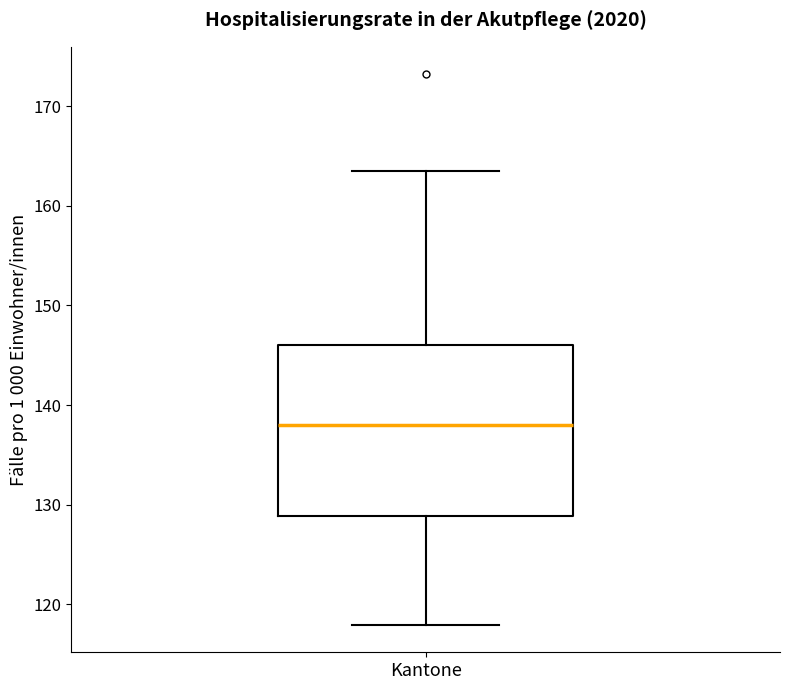

Read this box plot against the y-axis: the position of the median line, the range covered by the box, and the ends of both whiskers. The values are not printed on the chart, so give them approximately, as read against the axis.

median 138, box 129 to 146, whiskers 118 to 163